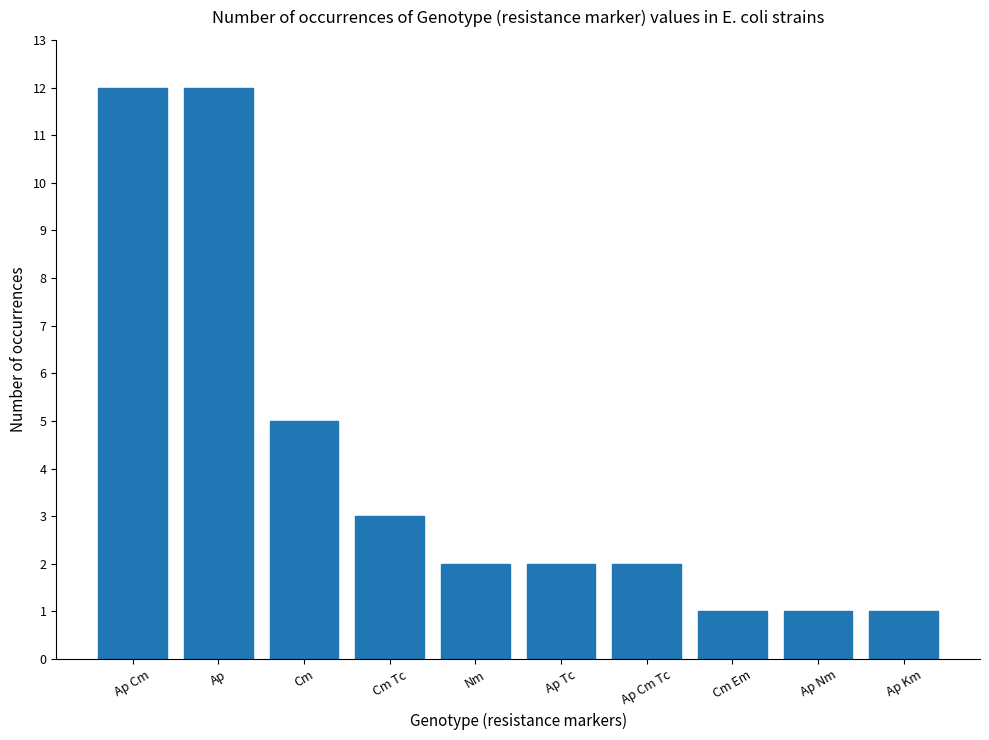

What is the value of the 3rd bar from the left?

5